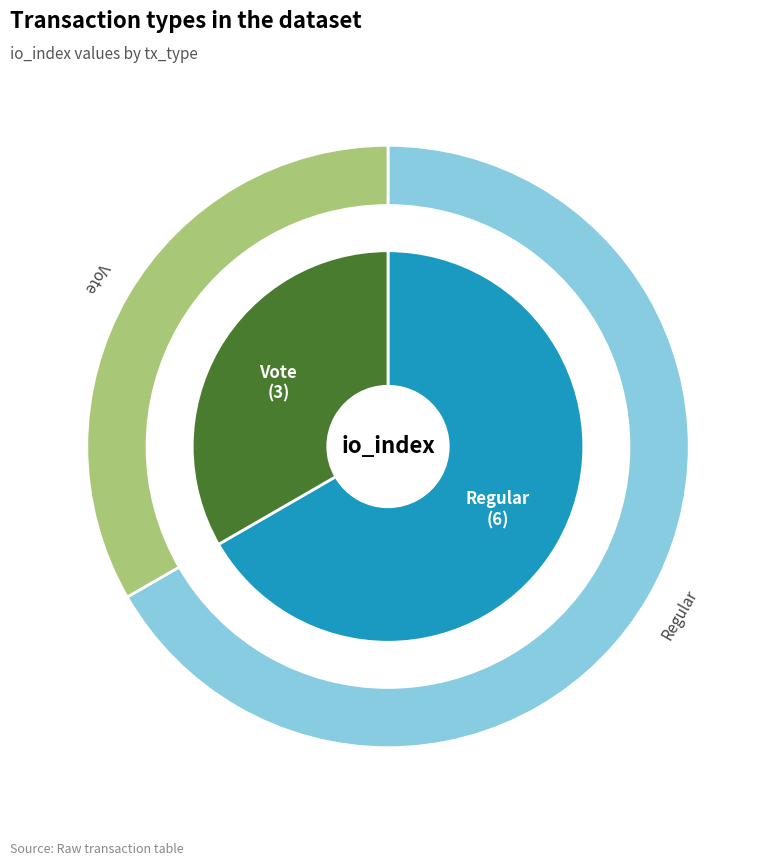

Is it true that Regular is 67% of the pie?

True